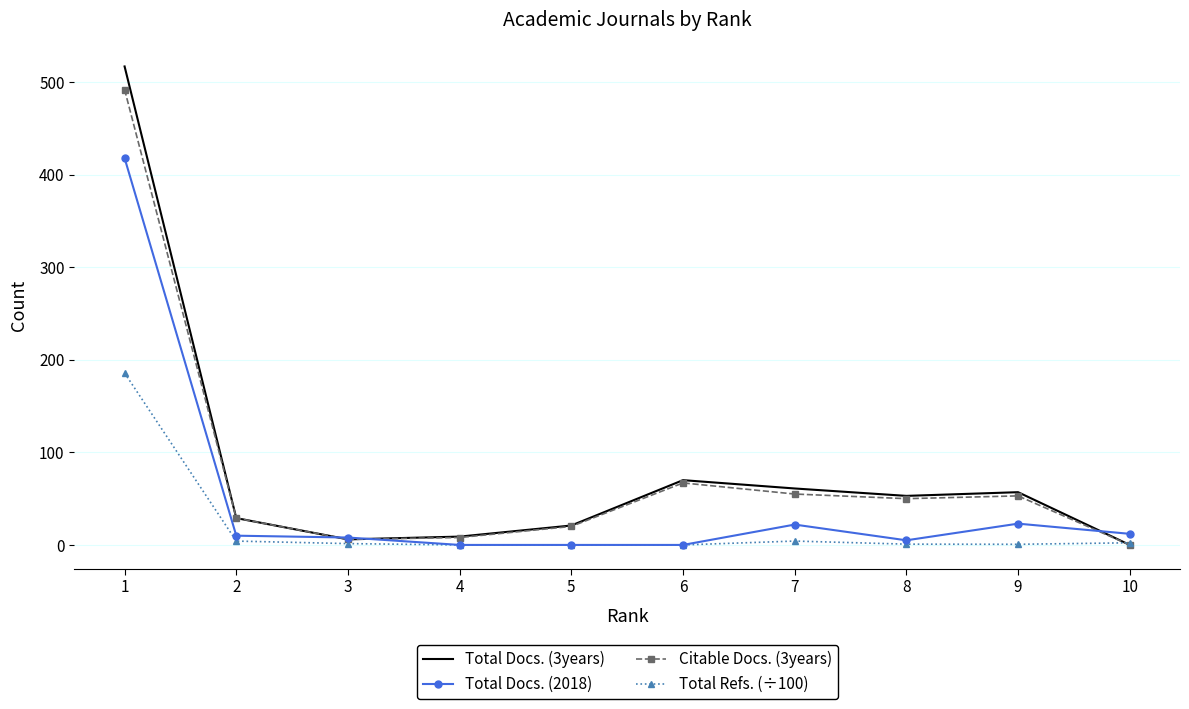

The value of Total Docs. (3years) at 9 is 57.0. True or false?

True